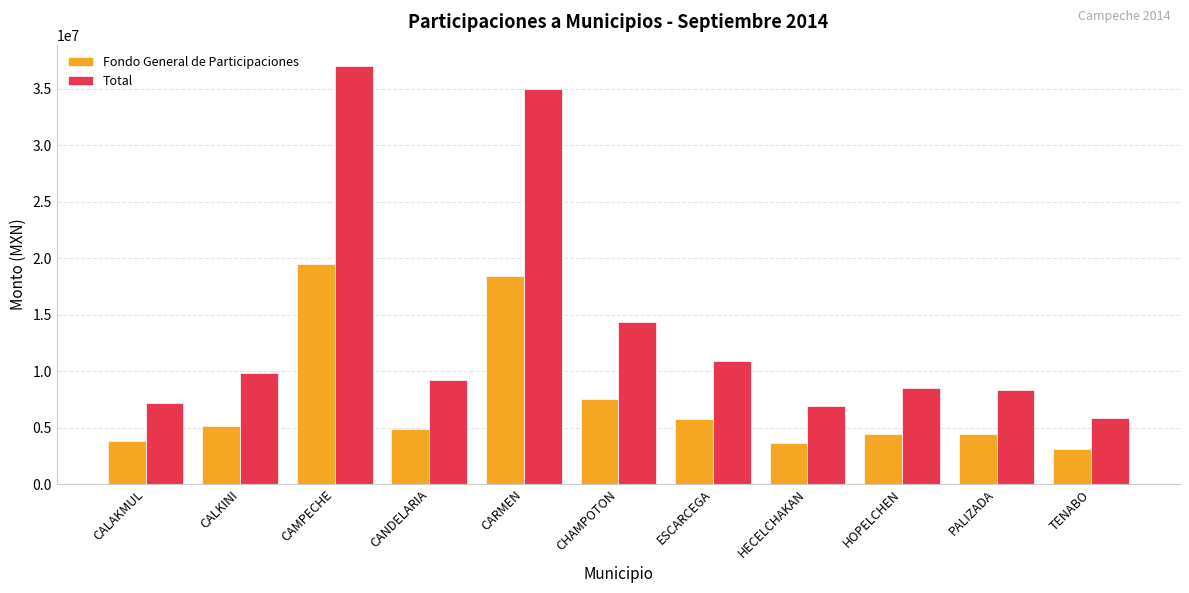

What is the minimum value shown in the chart?

3110228